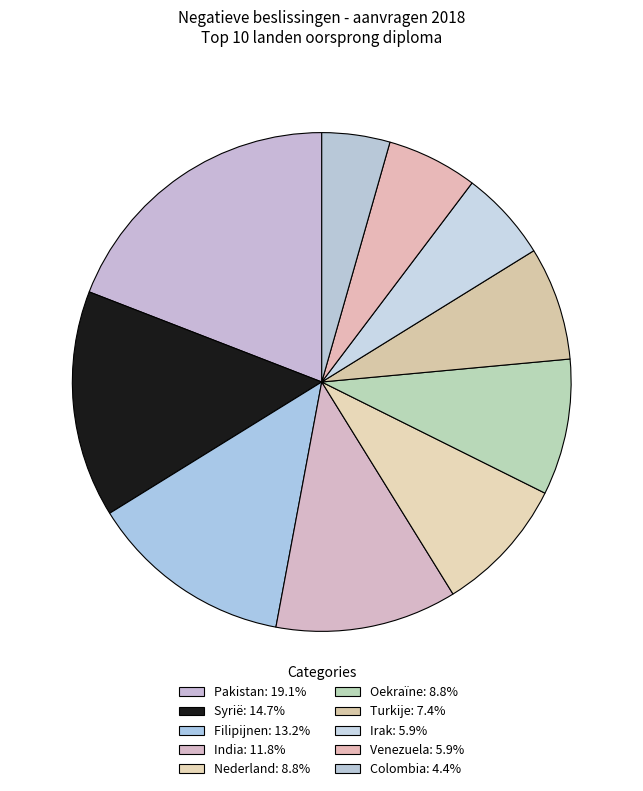

What is the largest slice in the pie chart?

Pakistan